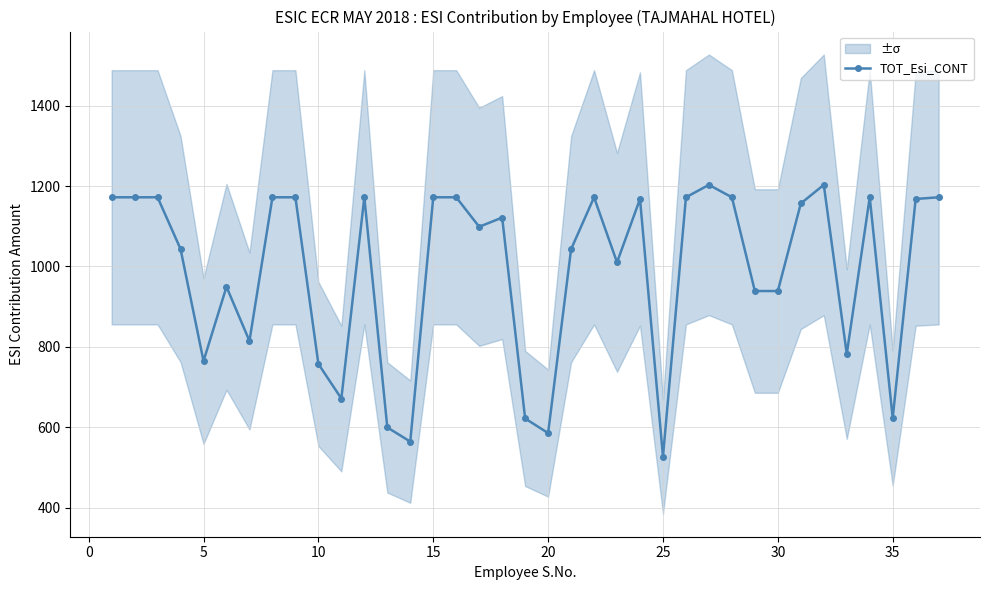

The TOT_Esi_CONT series shows 938.9 at 30. True or false?

True